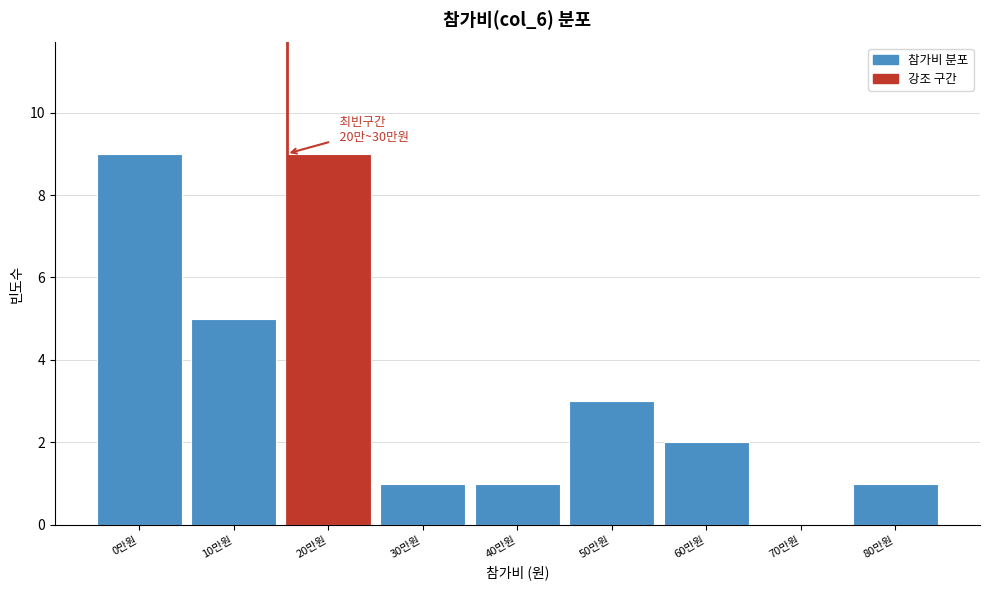

Between 60만원 and 30만원, which is larger?

60만원